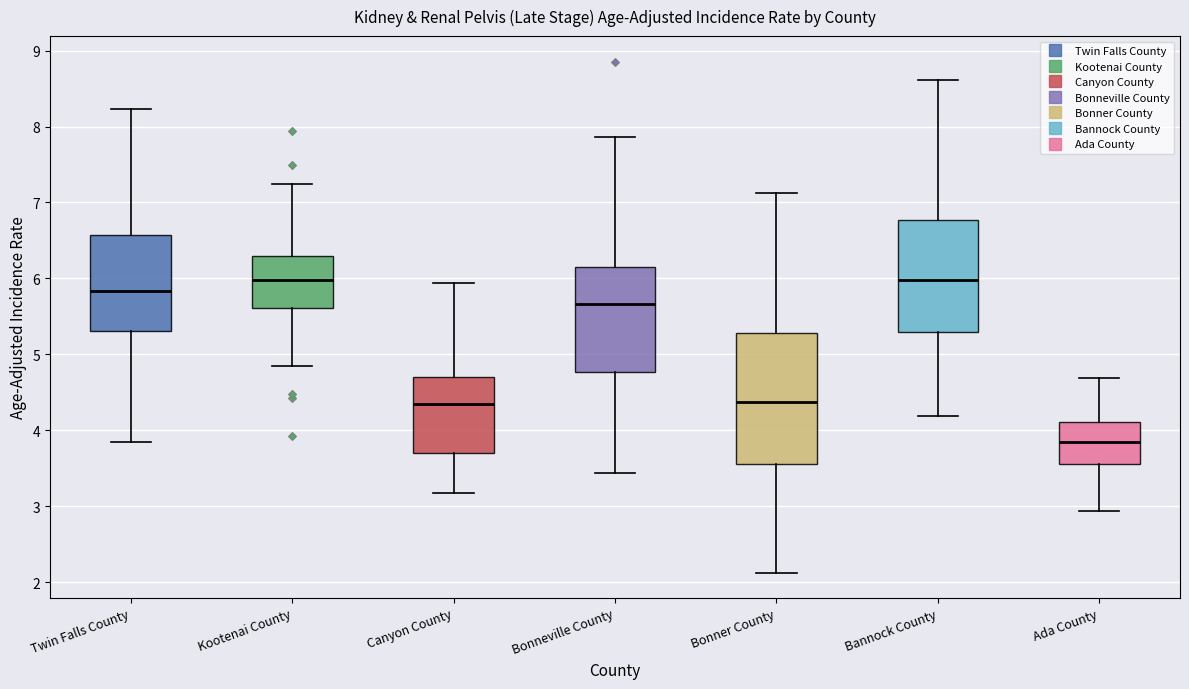

Which box is the tallest, from its lower edge to its upper edge?

Bonner County